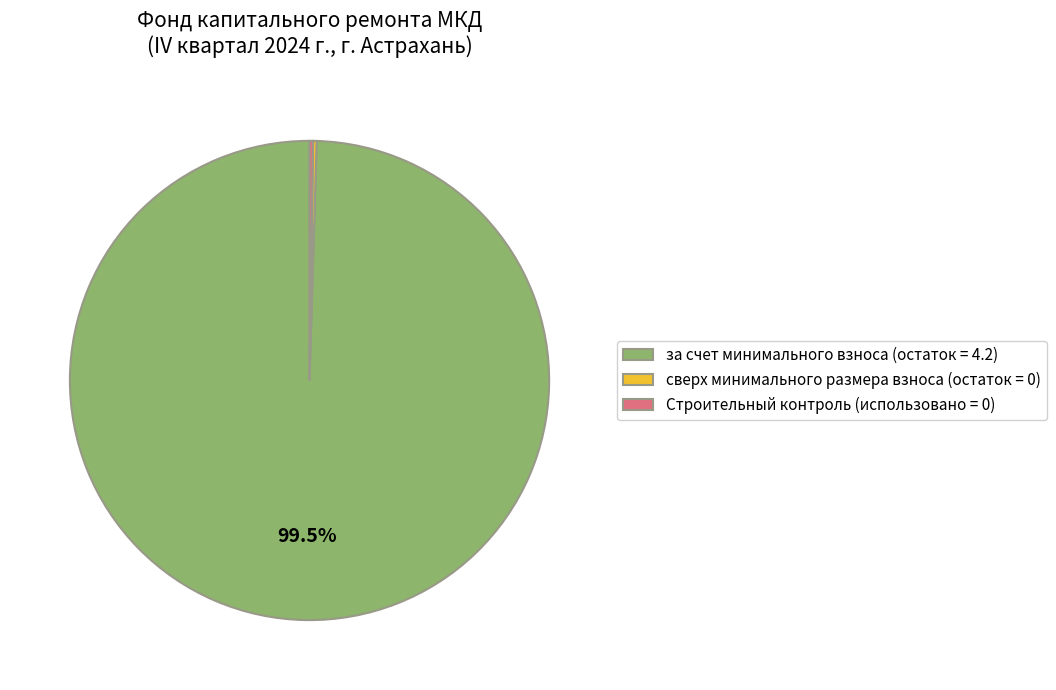

Is there any slice that represents more than half of the pie?

Yes